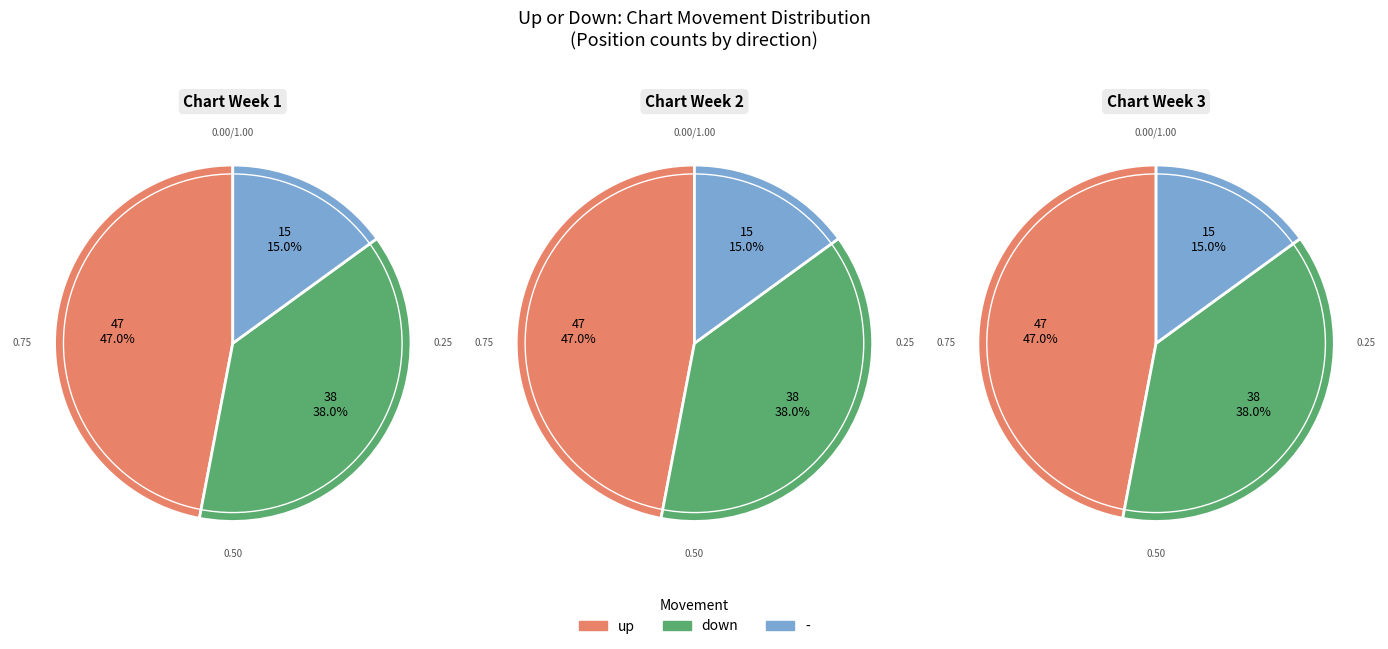

Does down represent more than half of the total?

No